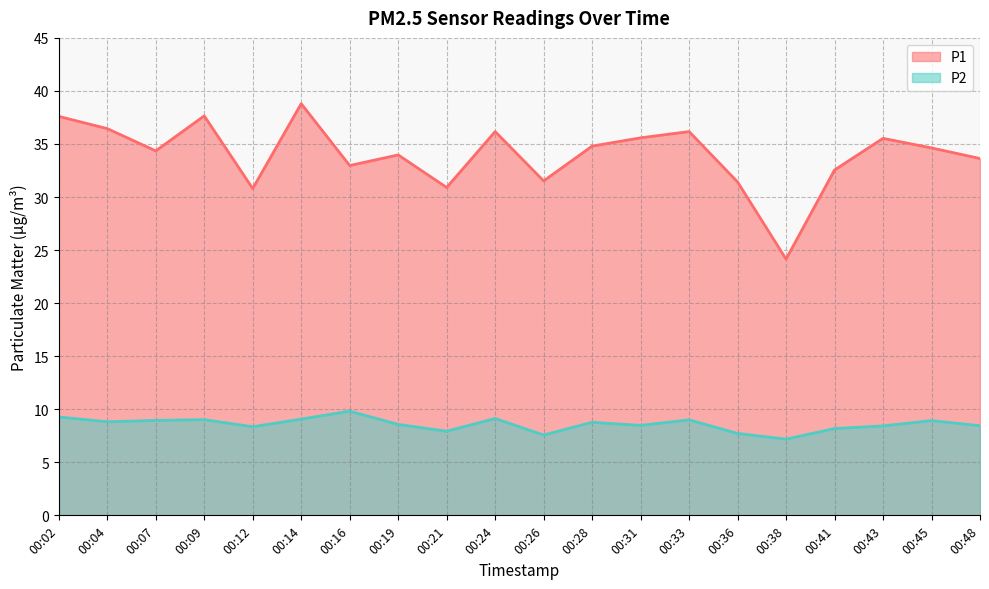

At 00:36, list the series in order from smallest to largest.

P2, P1